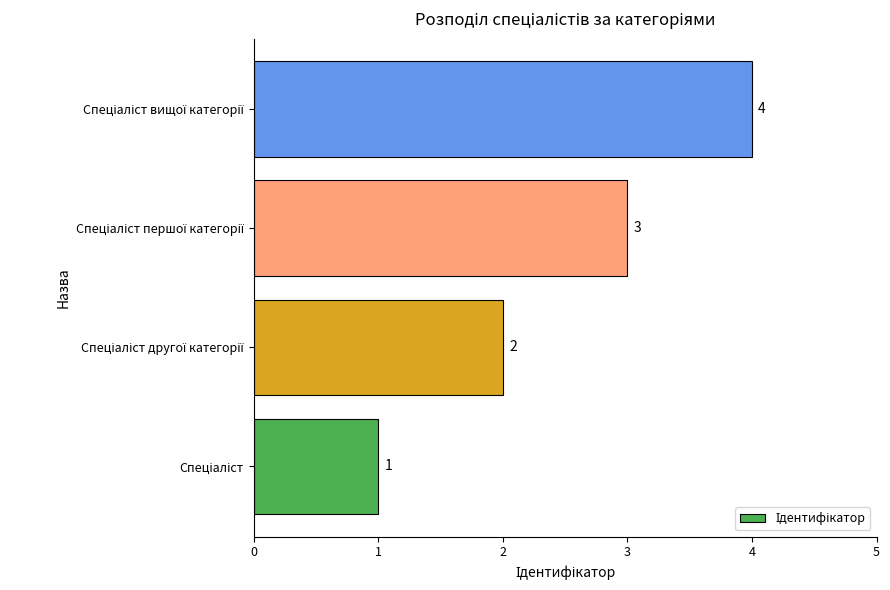

How many data points are less than 3?

2